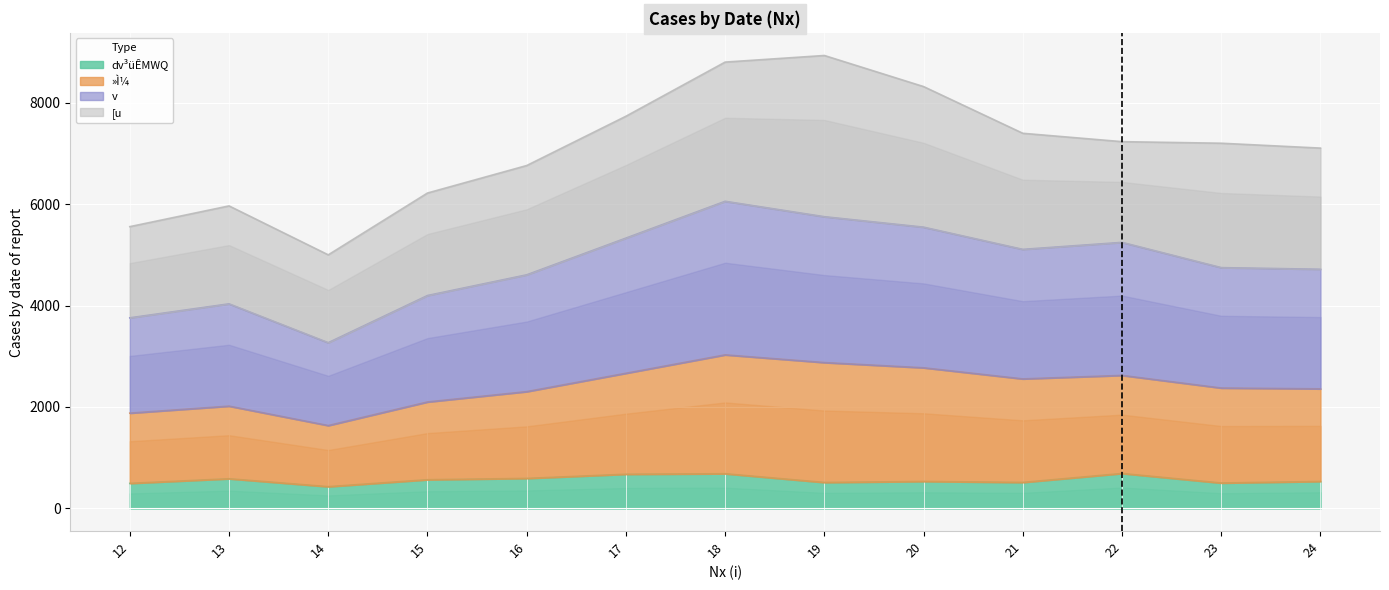

How many interior local valleys does the »Ì¼ series have?

1